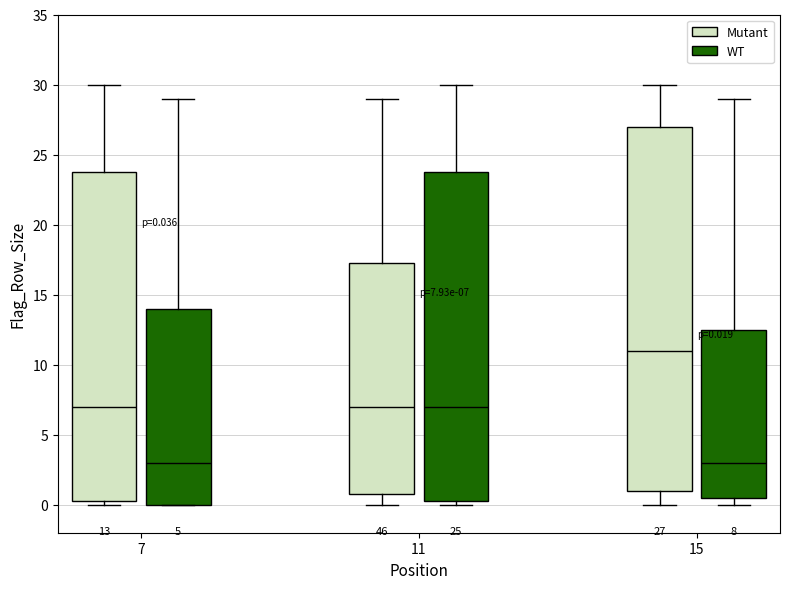

Which box is the tallest, from its lower edge to its upper edge?

15 (Mutant)